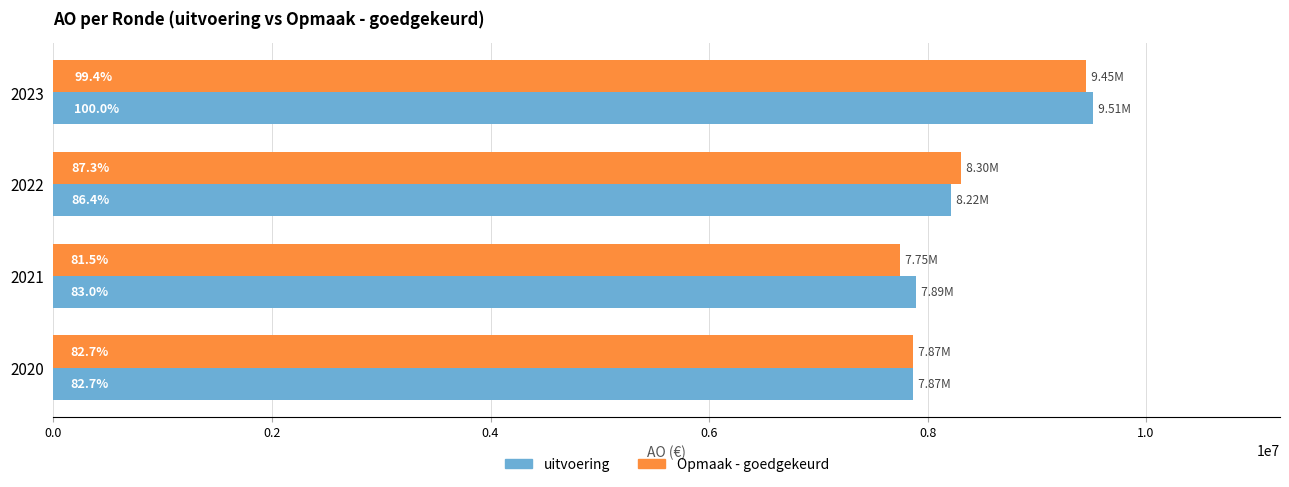

What are all the series names shown in the legend?

uitvoering, Opmaak - goedgekeurd